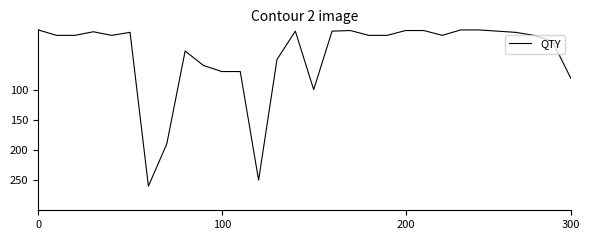

What is the difference between the maximum and minimum values?

259